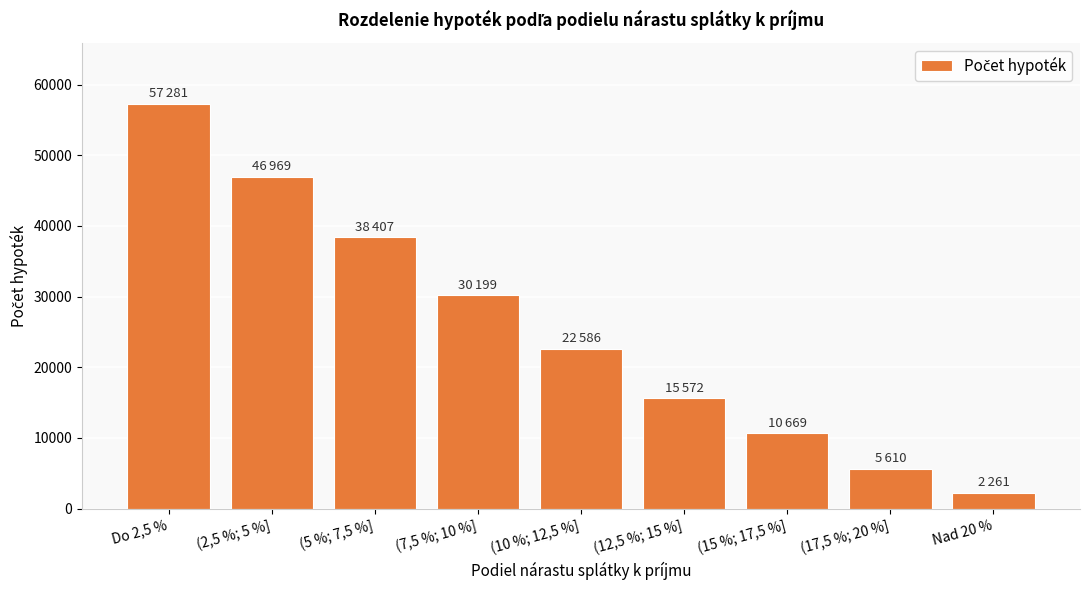

Where does the data first go above 22586?

Do 2,5 %